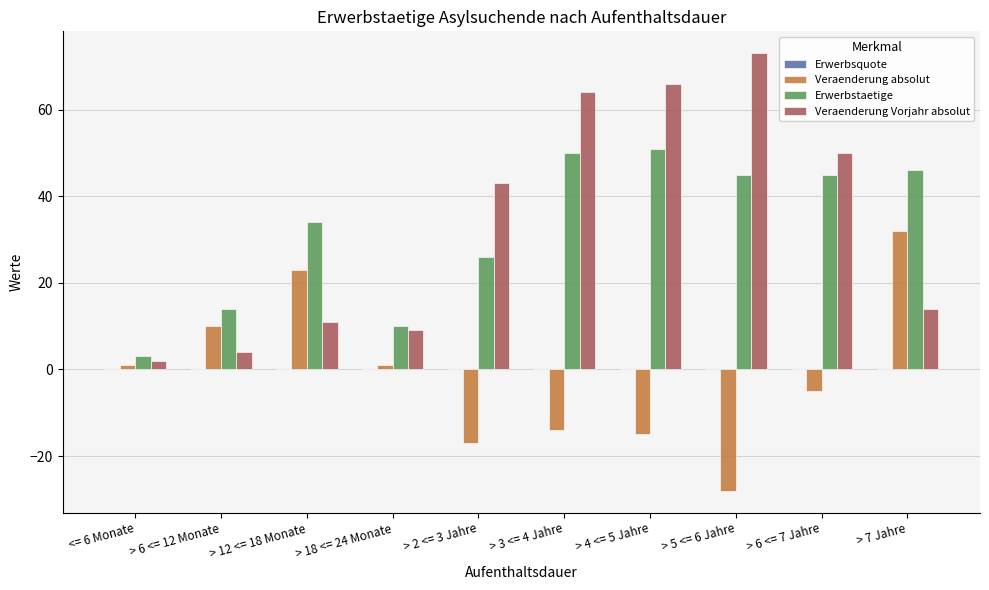

At which label is Erwerbstaetige closest to 27?

> 2 <= 3 Jahre